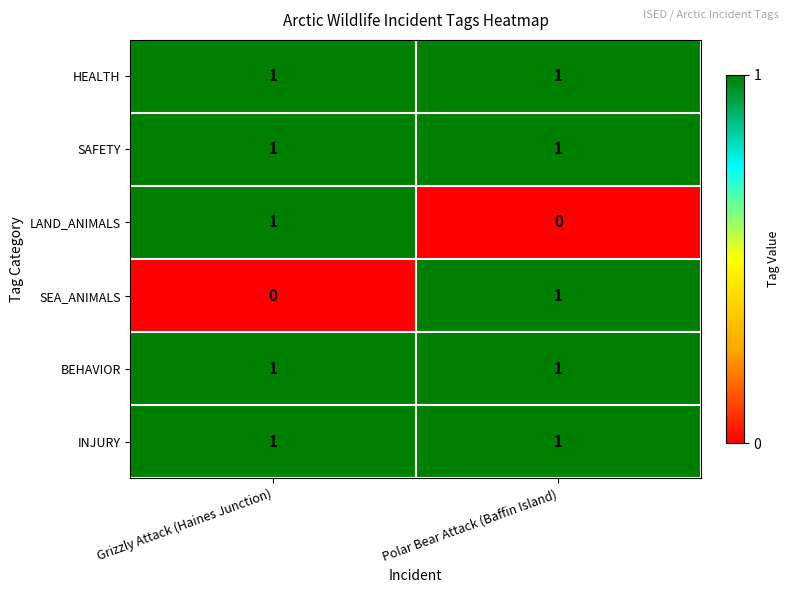

Reading left to right, extract all data points from this chart.

HEALTH: 1	1
SAFETY: 1	1
LAND_ANIMALS: 1	0
SEA_ANIMALS: 0	1
BEHAVIOR: 1	1
INJURY: 1	1